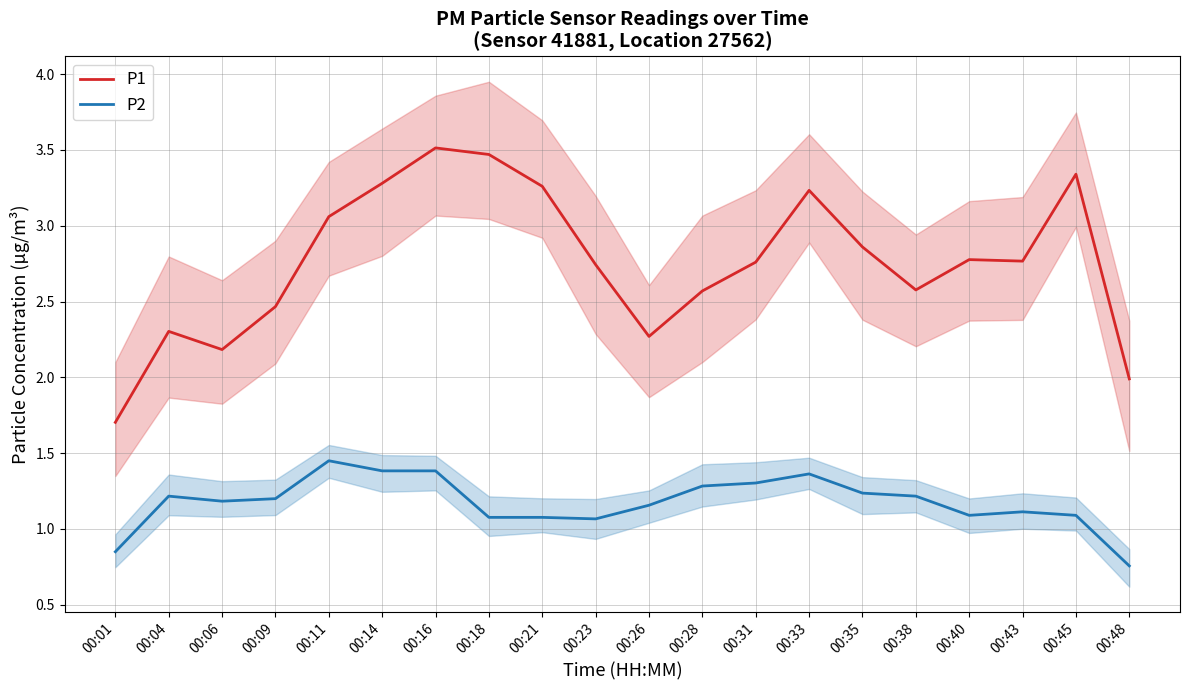

How many lines are shown in the chart?

2